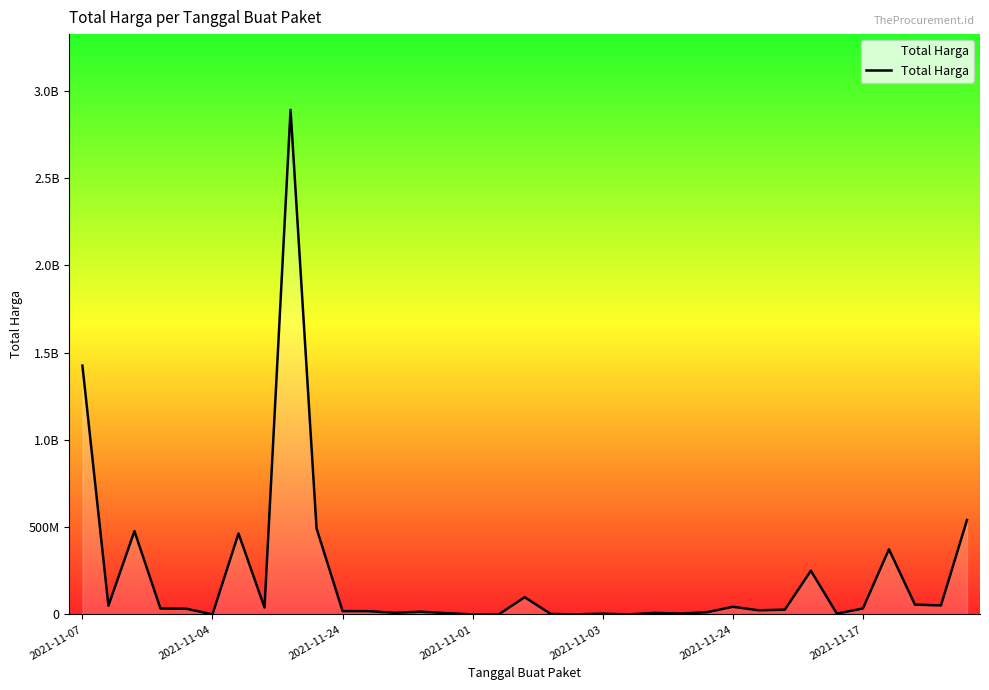

At which category does the chart reach its peak across all series?

8